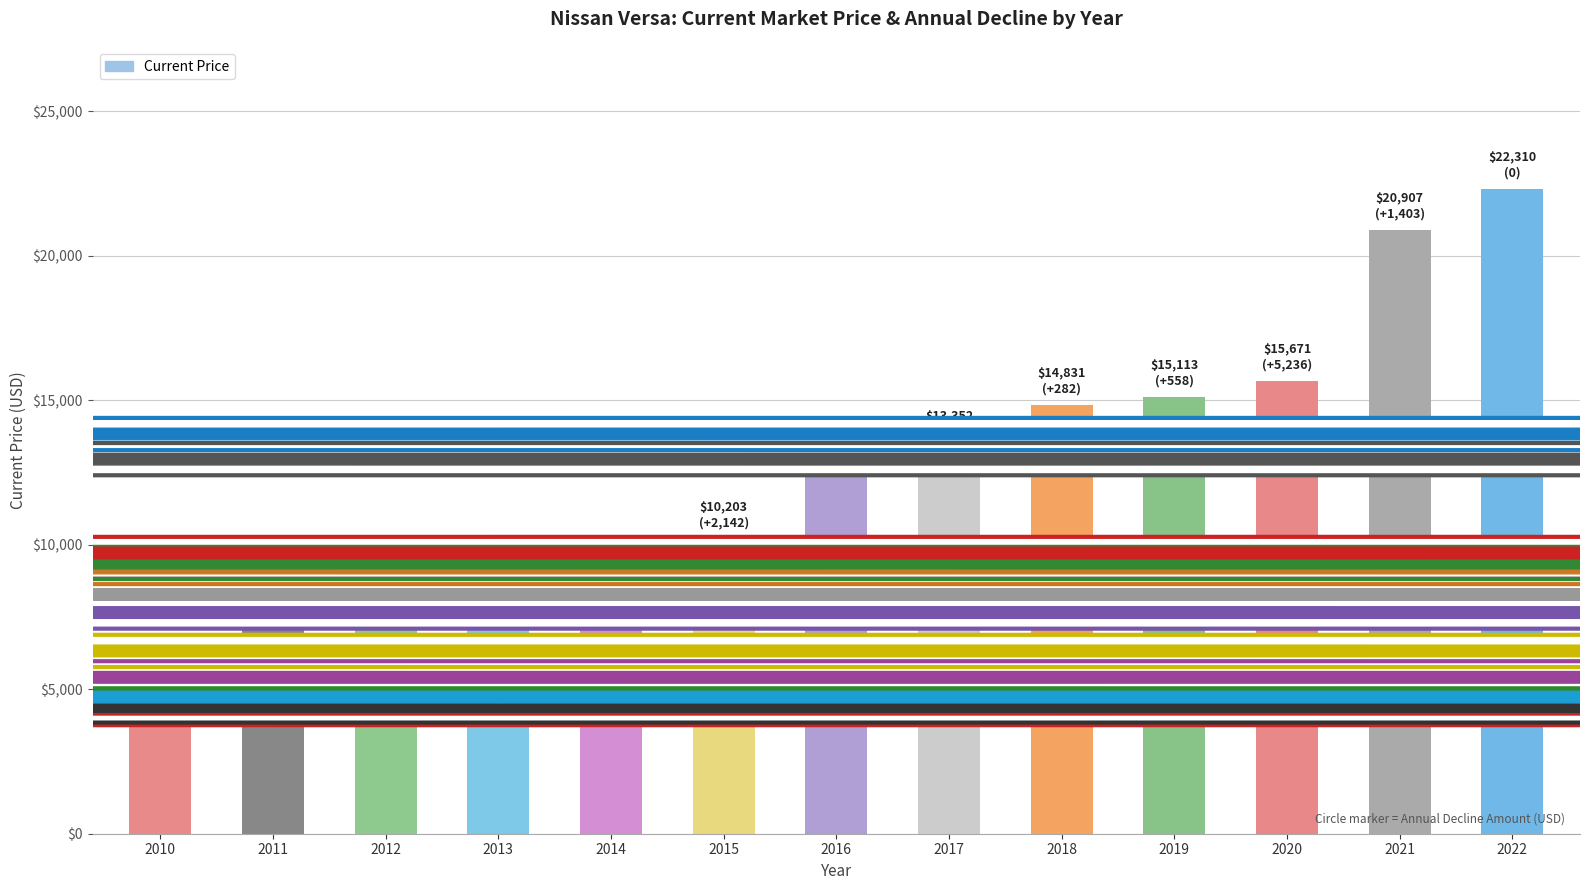

What is the ratio of the value at 2014 to the value at 2011?

1.2